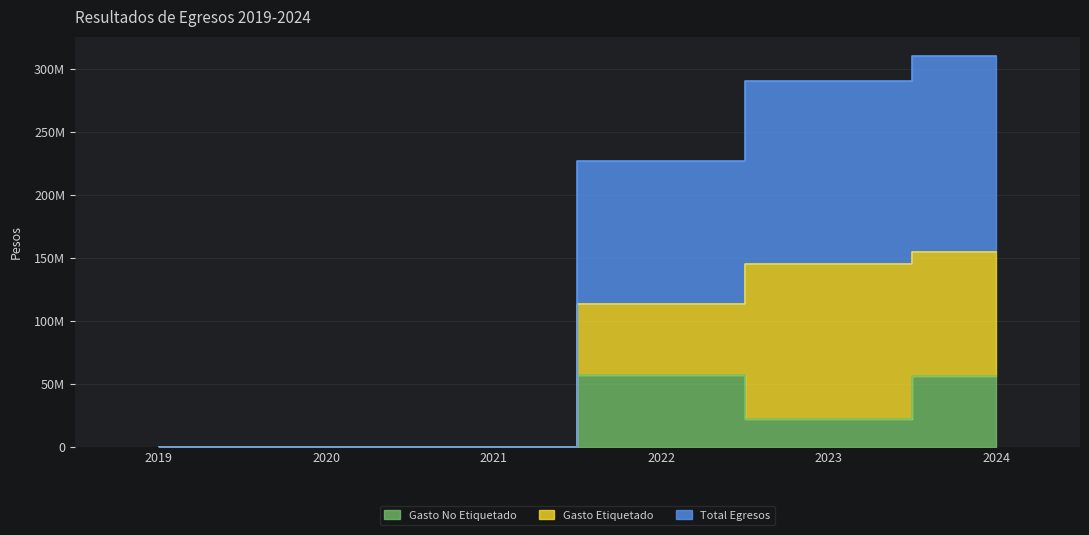

At which label does Total Egresos reach its minimum?

2019